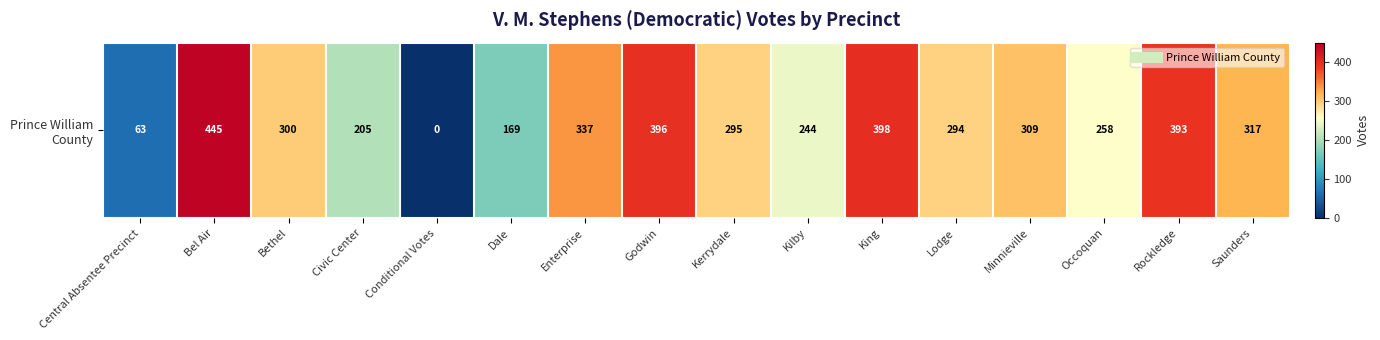

Reading right to left, transcribe all the data shown in this chart.

Saunders=317	Rockledge=393	Occoquan=258	Minnieville=309	Lodge=294	King=398	Kilby=244	Kerrydale=295	Godwin=396	Enterprise=337	Dale=169	Conditional Votes=0	Civic Center=205	Bethel=300	Bel Air=445	Central Absentee Precinct=63